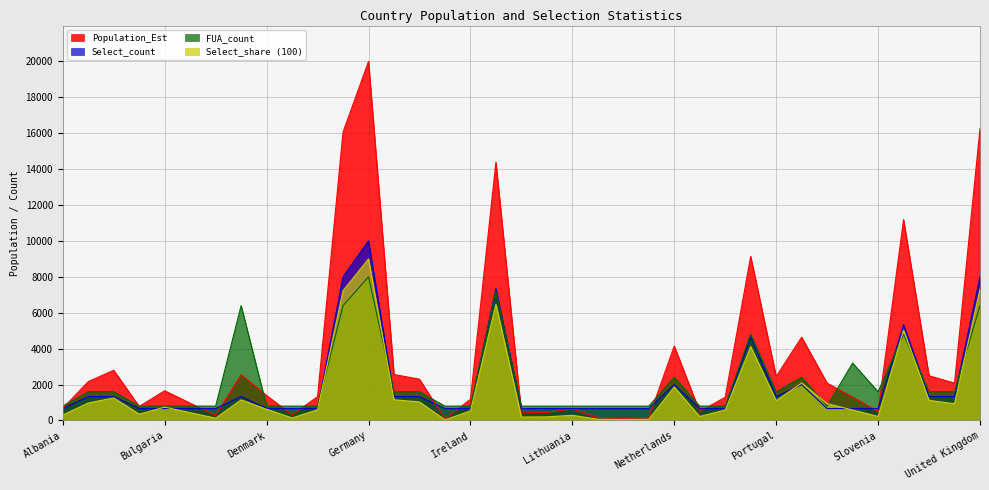

In Select_count, how many points are lower than both neighbors (excluding endpoints)?

1